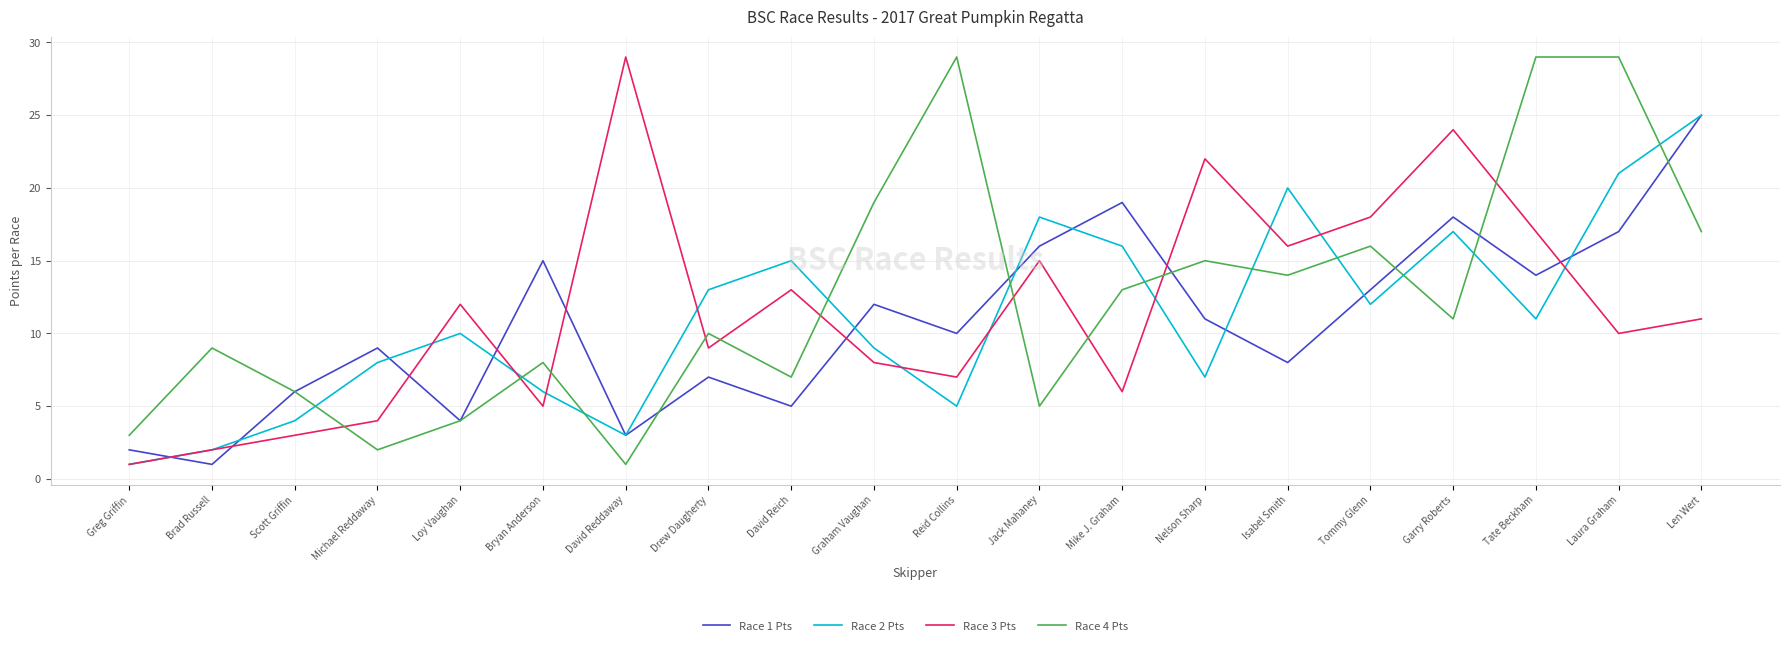

What are all the series names shown in the legend?

Race 1 Pts, Race 2 Pts, Race 3 Pts, Race 4 Pts